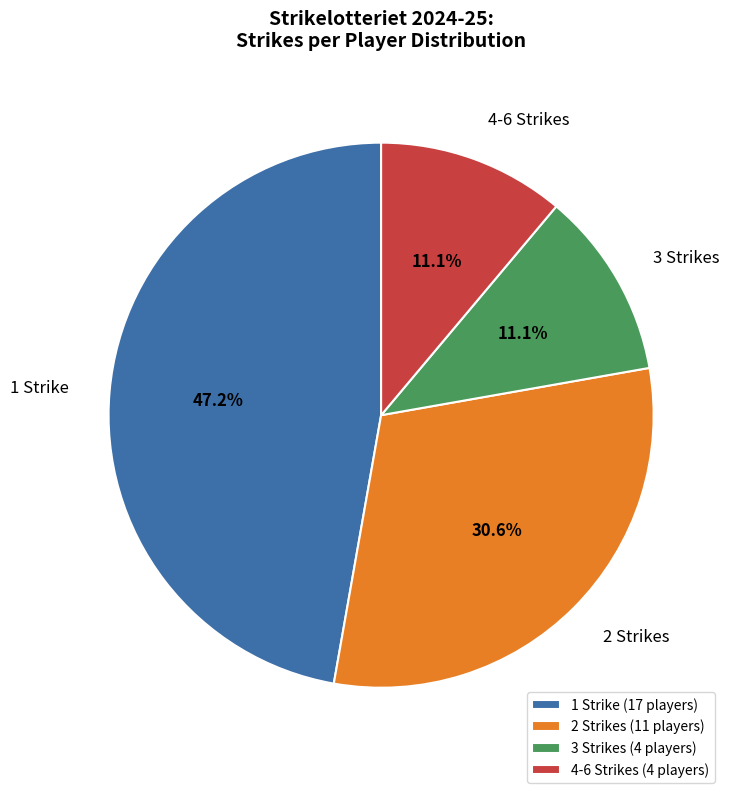

Combined, what portion of the pie is 4-6 Strikes and 3 Strikes?

22.2%